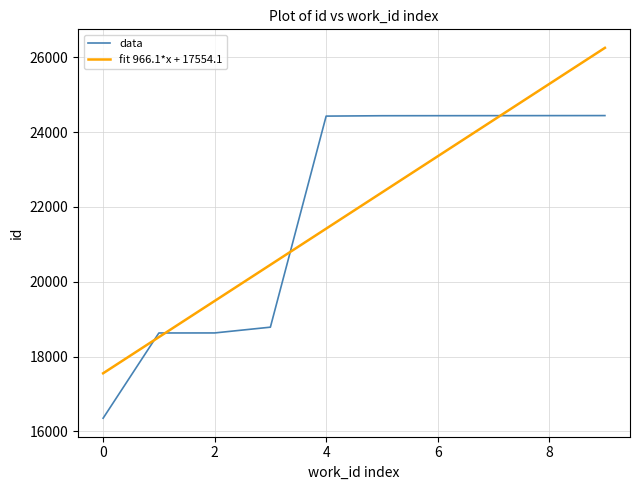

What are all the series names shown in the legend?

data, fit 966.1*x + 17554.1